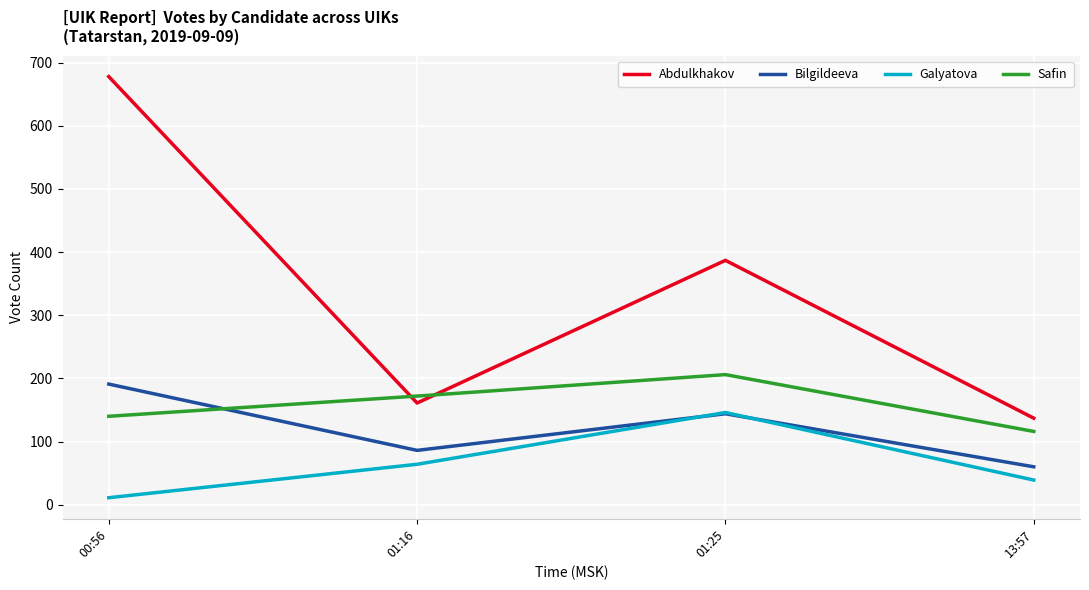

Reading left to right, transcribe all the data shown in this chart.

Abdulkhakov: 678	161	387	137
Bilgildeeva: 191	86	144	60
Galyatova: 11	64	146	39
Safin: 140	172	206	116